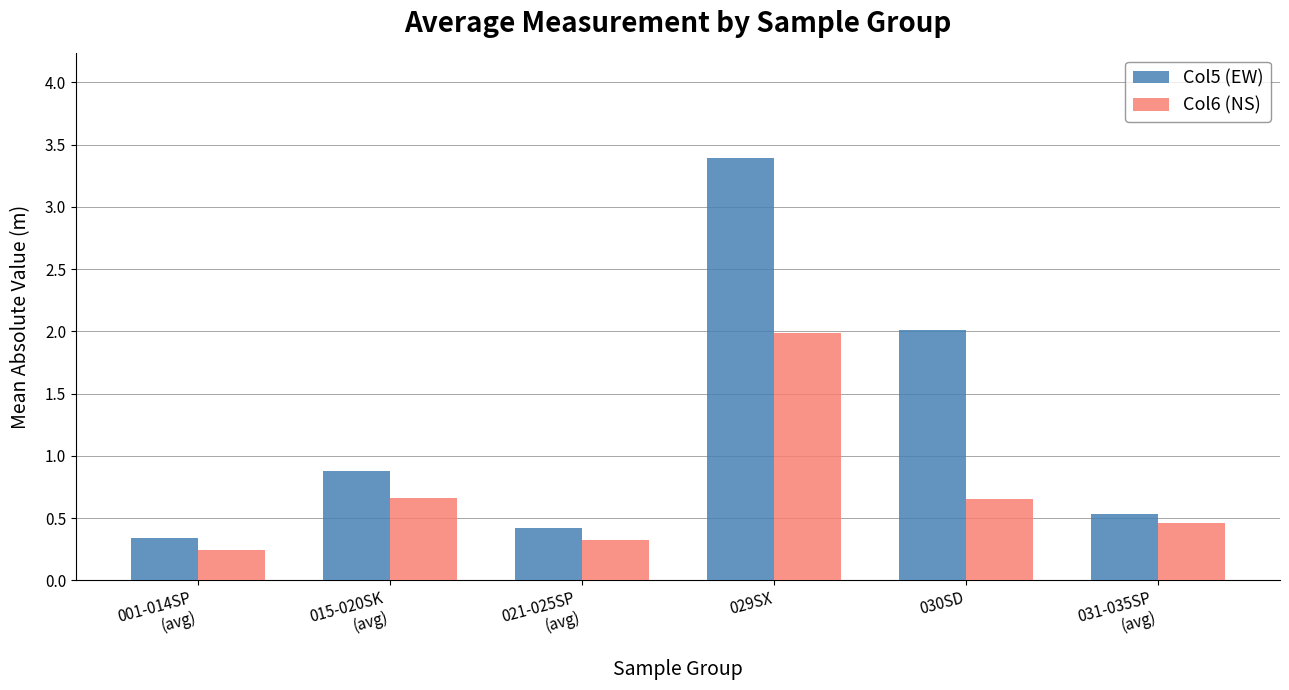

Which series has the largest range (max minus min)?

Col5 (EW)